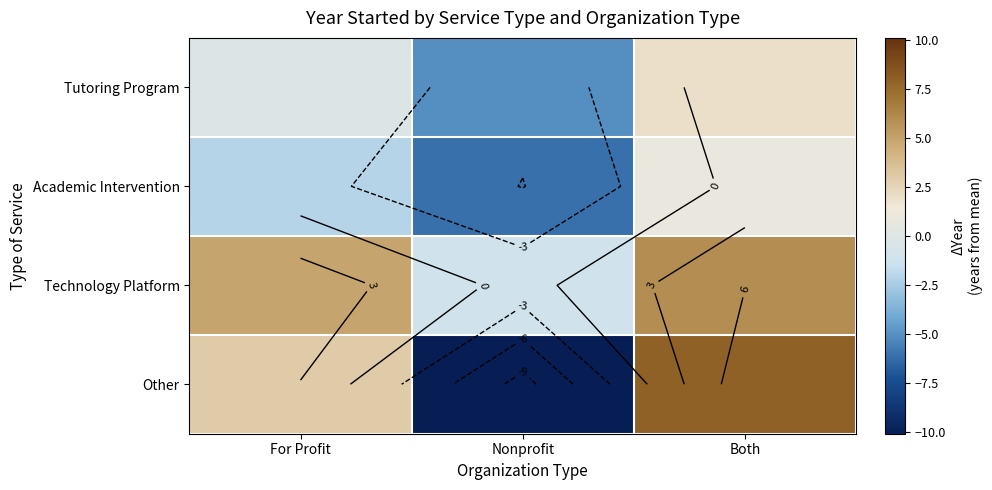

How many negative values does the Other series have?

1